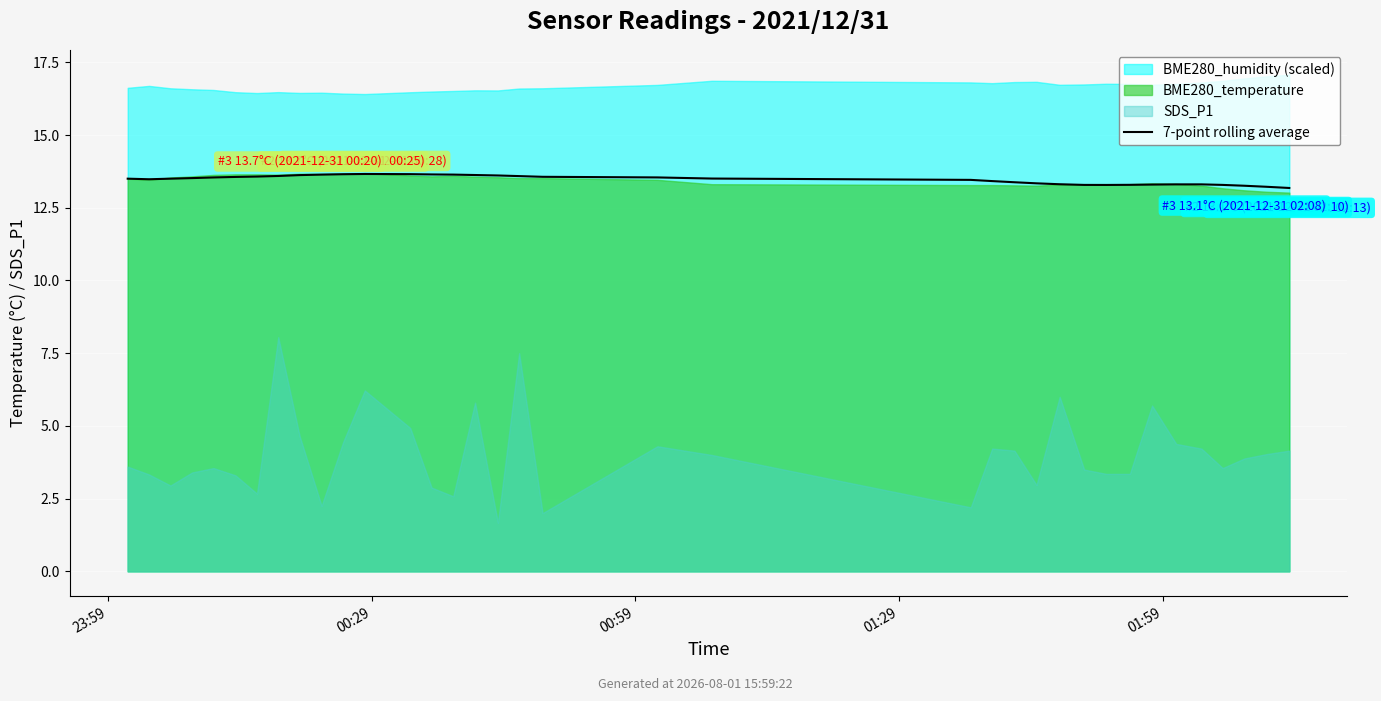

True or false: the data has more than 1 interior local peaks.

True